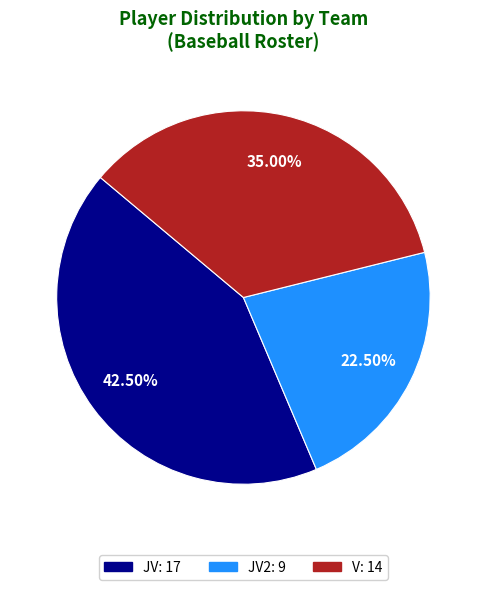

Does any single category account for the majority?

No